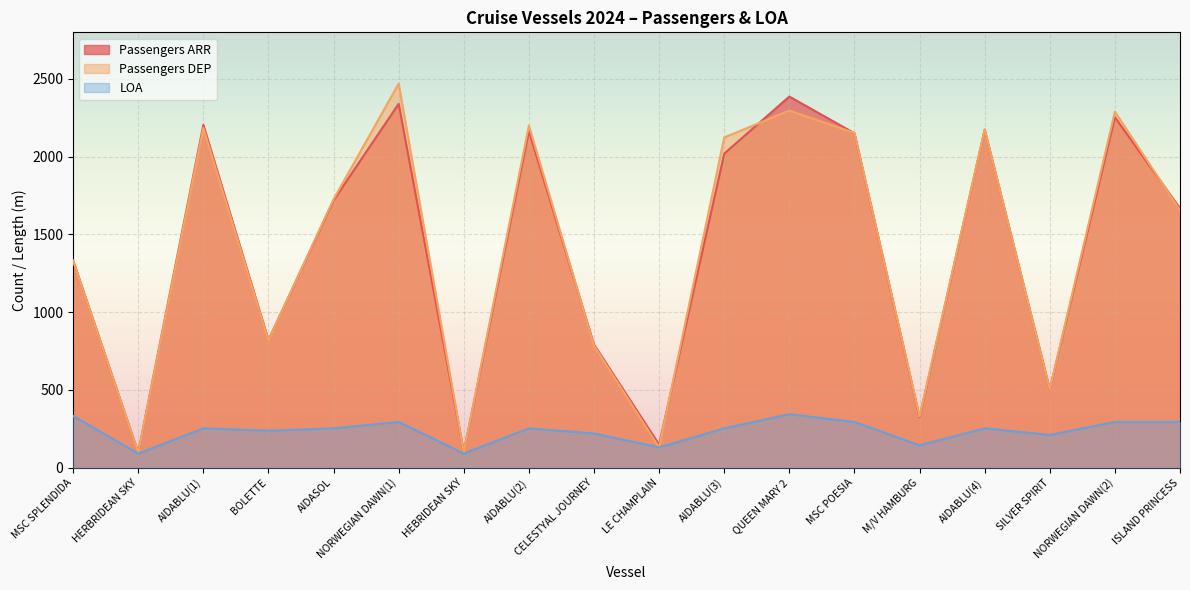

True or false: Passengers ARR has more than 1 interior local peaks.

True